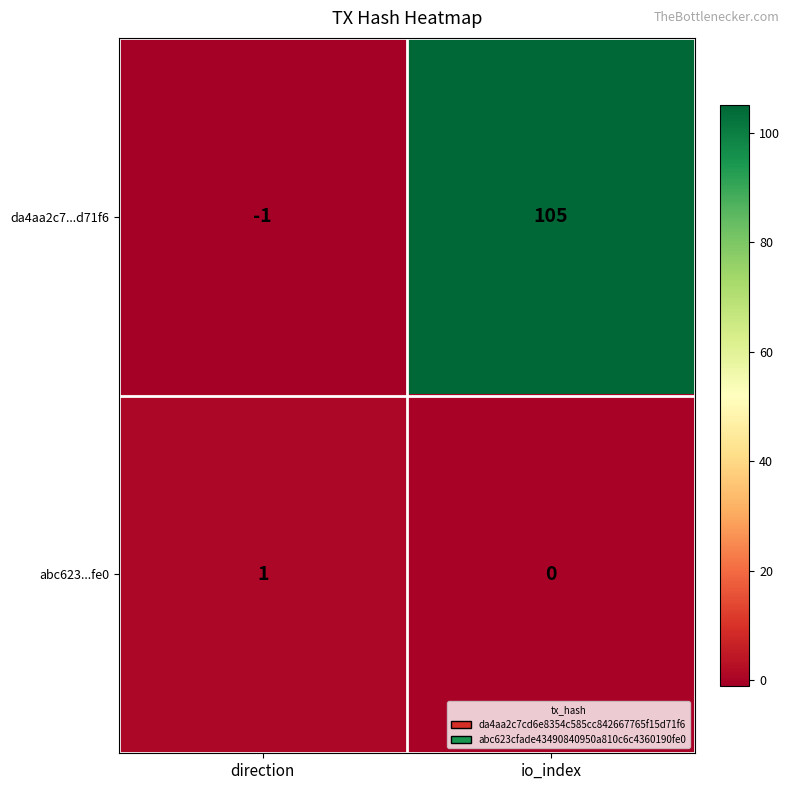

The da4aa2c7...d71f6 series shows 105 at io_index. True or false?

True